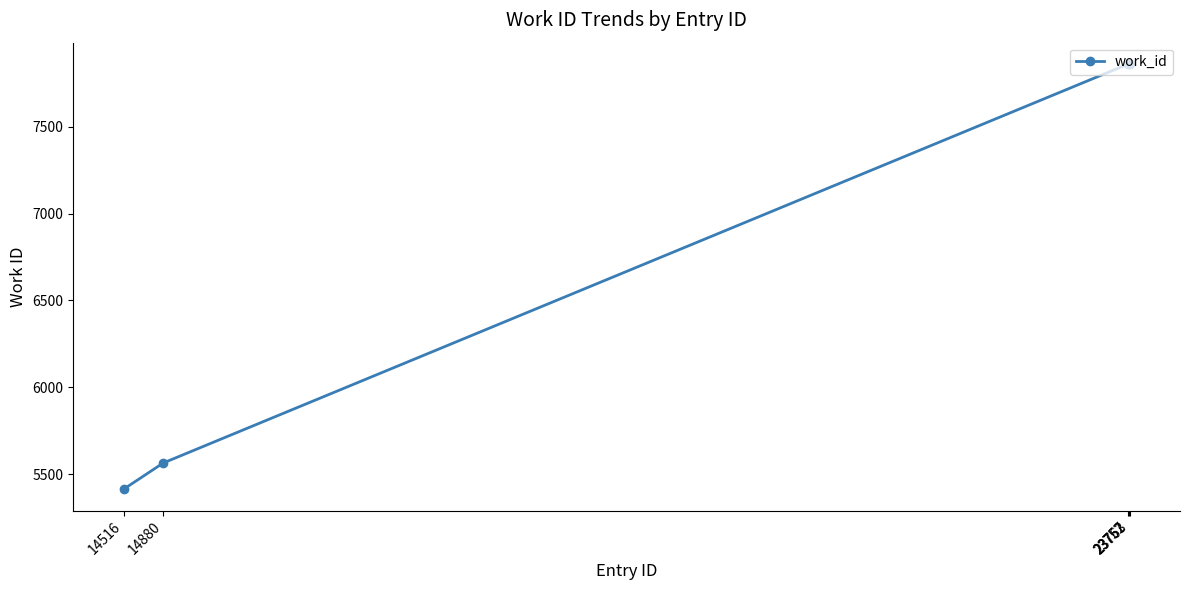

True or false: the data shows 7861 at 23763.

True